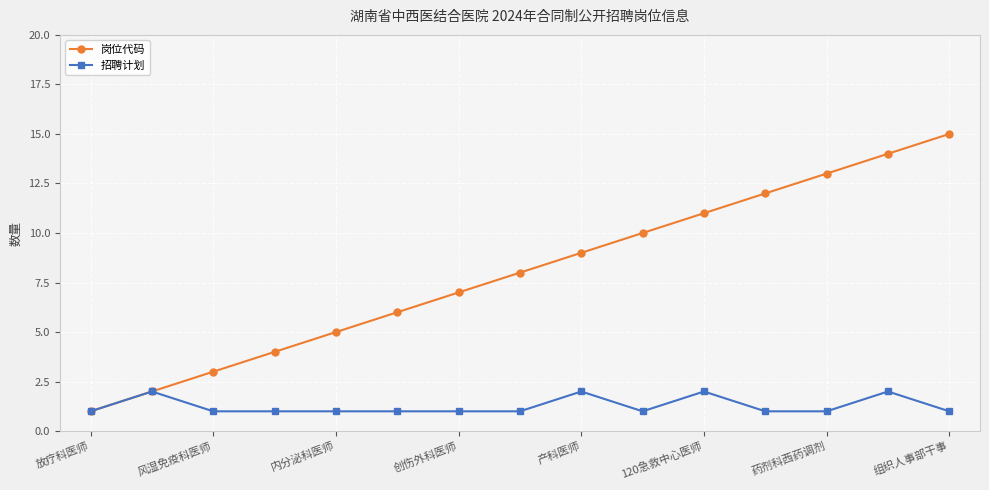

Reading left to right, list all the values displayed in this chart.

岗位代码: 1	2	3	4	5	6	7	8	9	10	11	12	13	14	15
招聘计划: 1	2	1	1	1	1	1	1	2	1	2	1	1	2	1